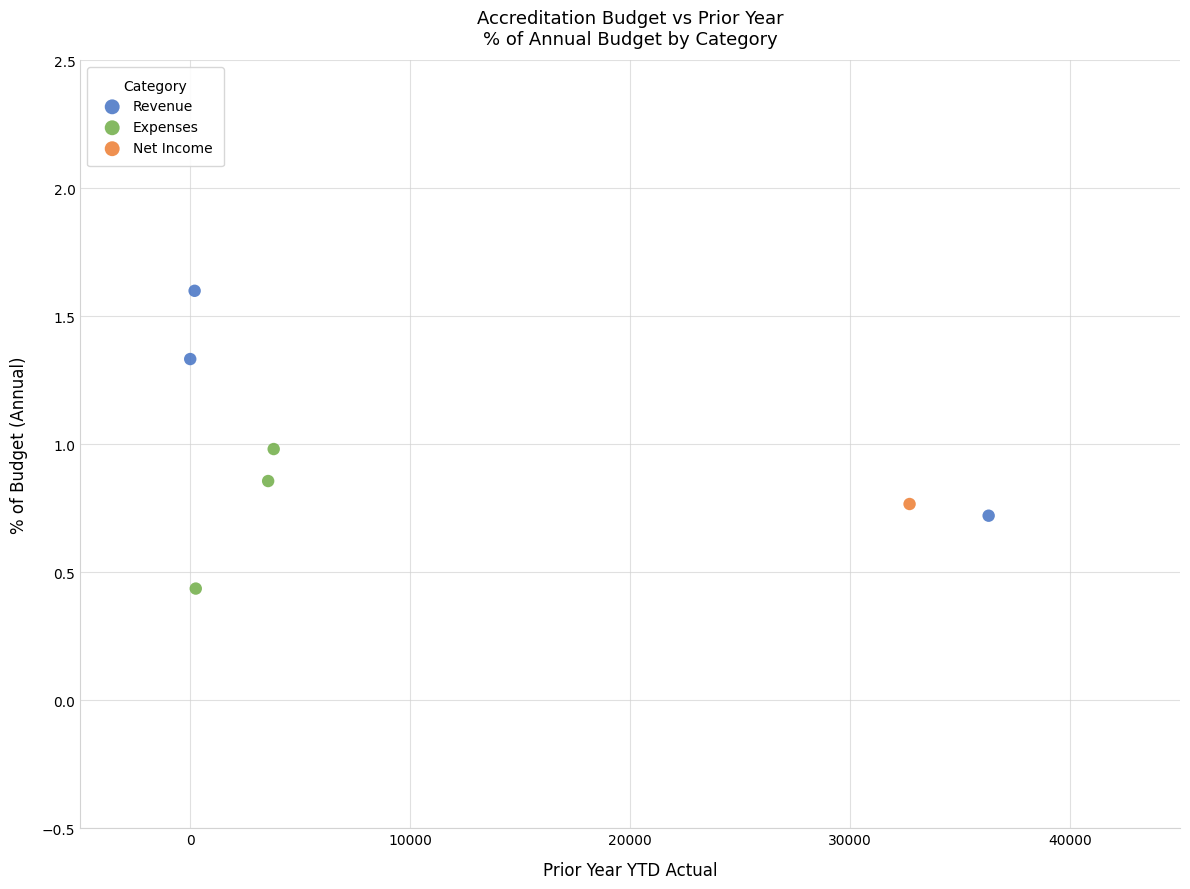

Which series reaches the minimum Y coordinate?

Expenses